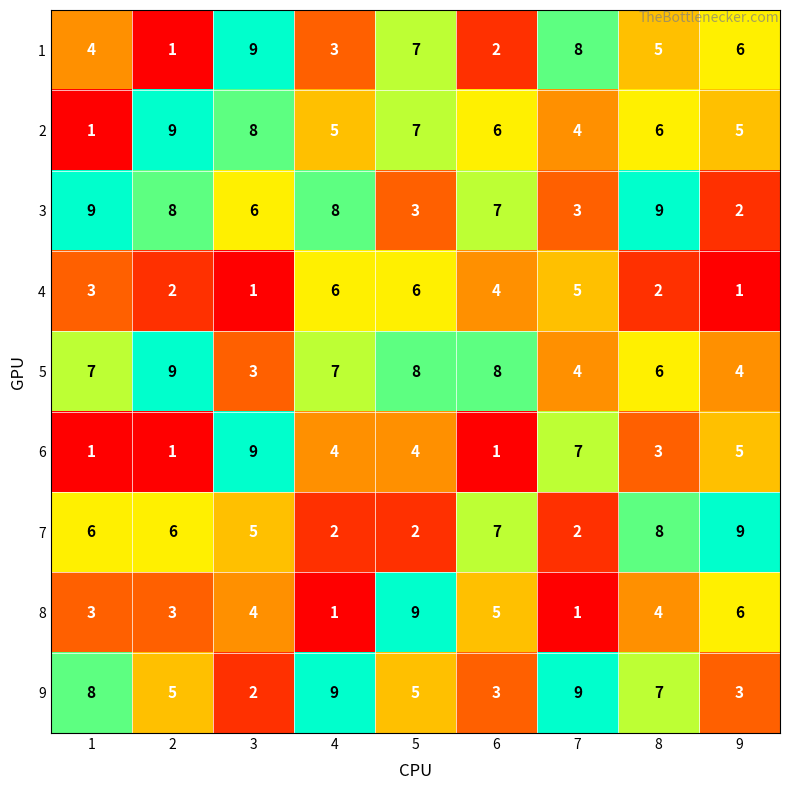

What is the total value across all series at 9?

41